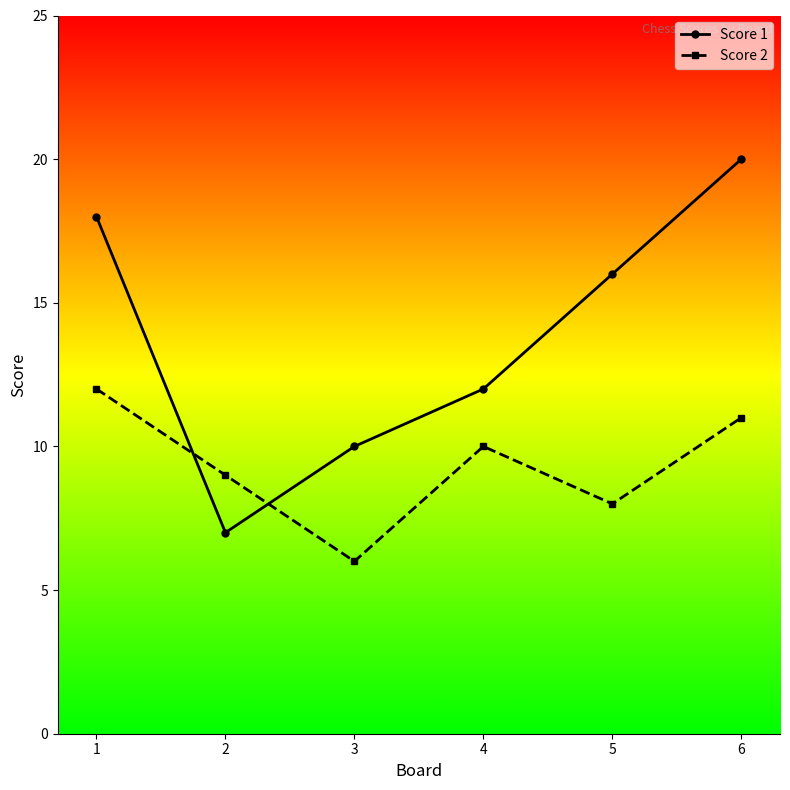

Reading left to right, extract all data points from this chart.

Score 1: 18	7	10	12	16	20
Score 2: 12	9	6	10	8	11